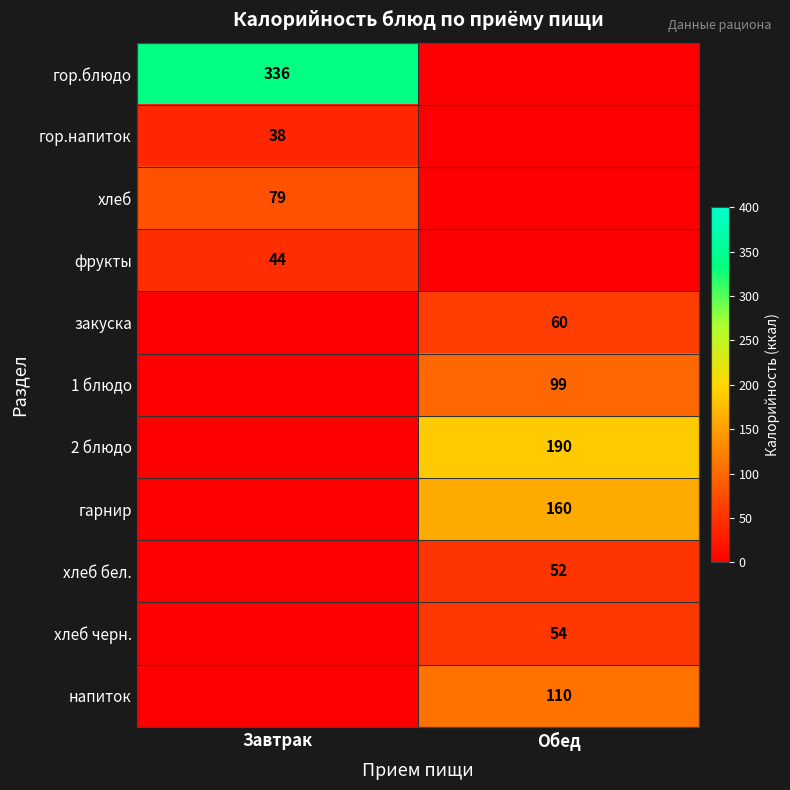

Is it true that 2 блюдо equals 276 at Обед?

False